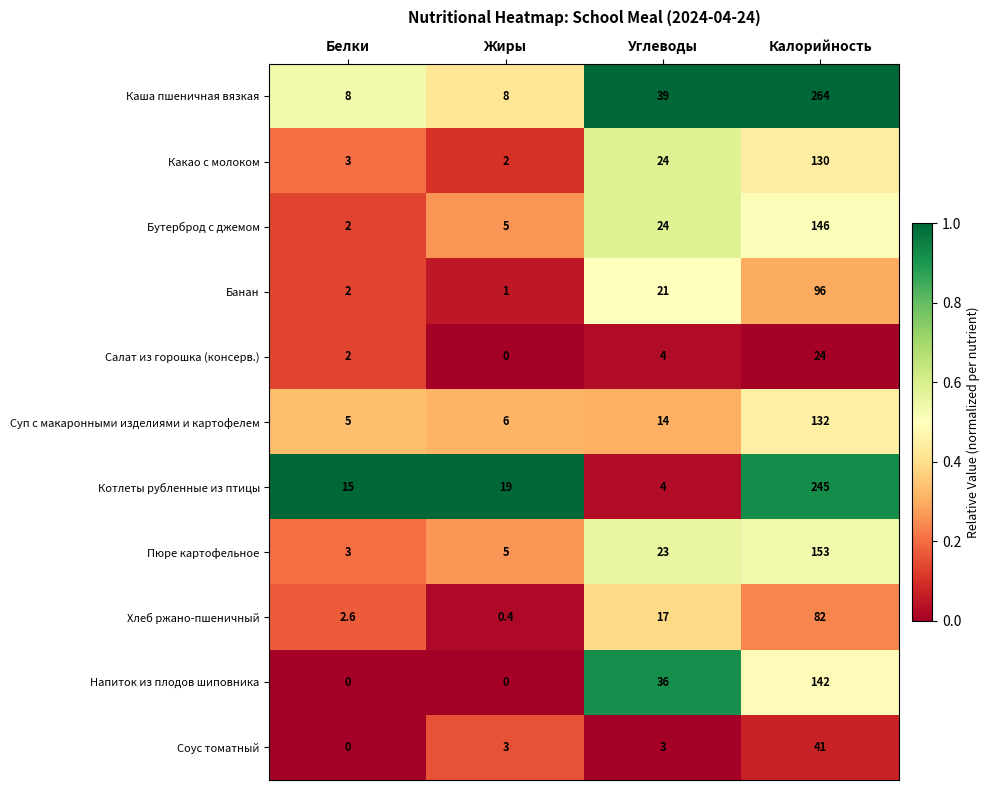

At which category does the chart reach its peak across all series?

Калорийность